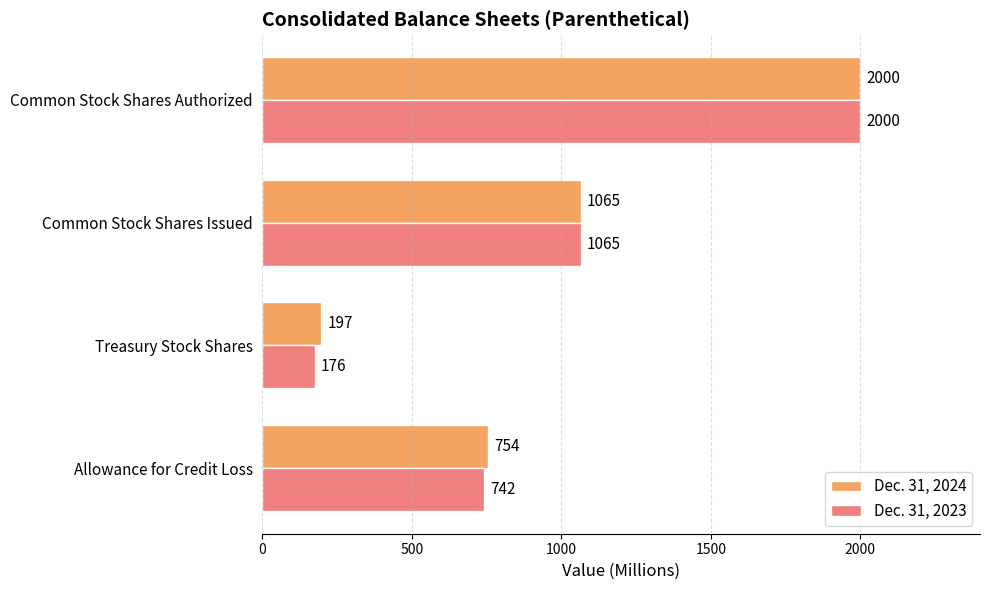

At how many categories does at least one series exceed 182?

4